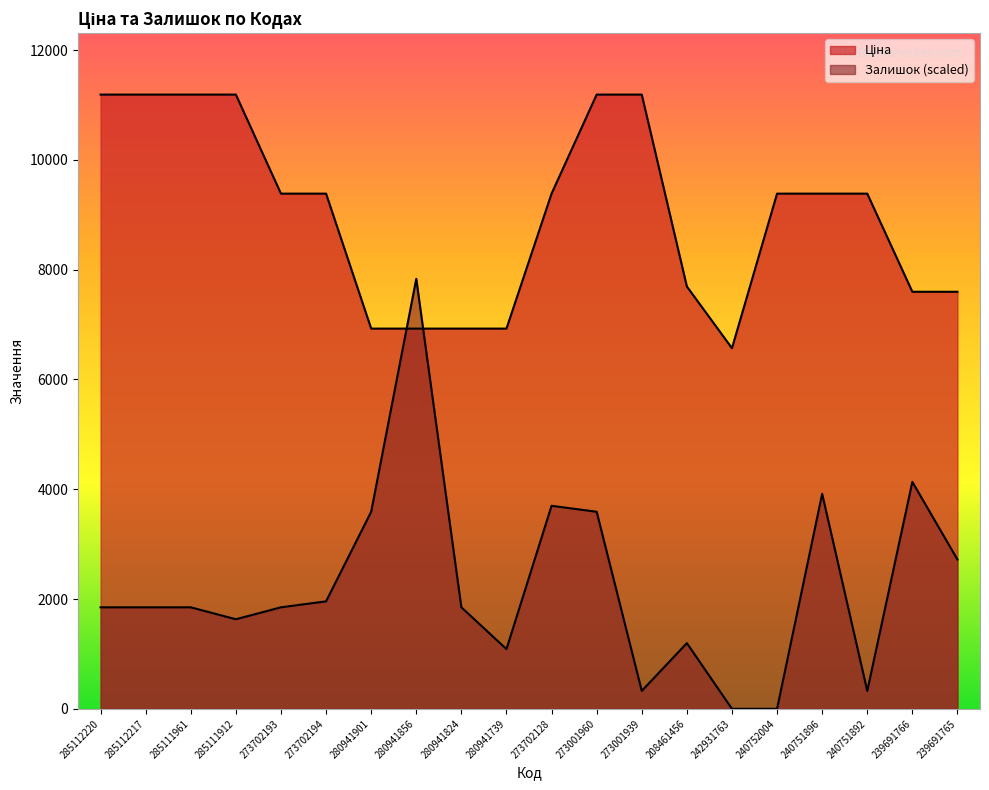

Which series has the largest range (max minus min)?

Залишок